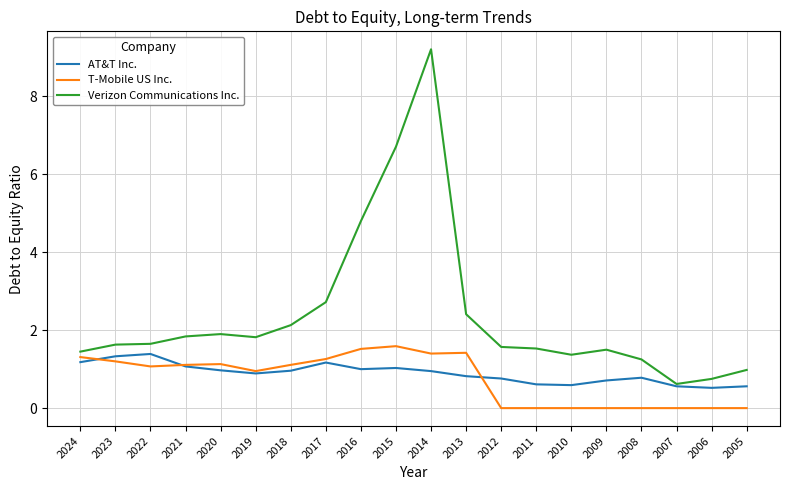

How many lines are shown in the chart?

3